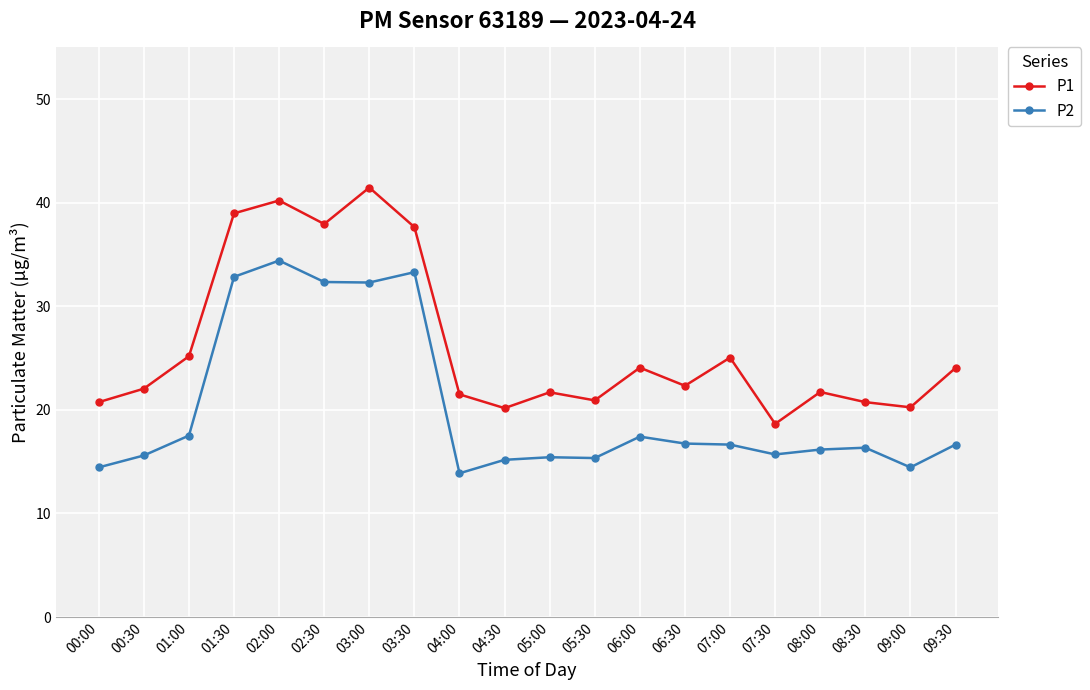

Which label corresponds to the smallest value in the chart?

04:00